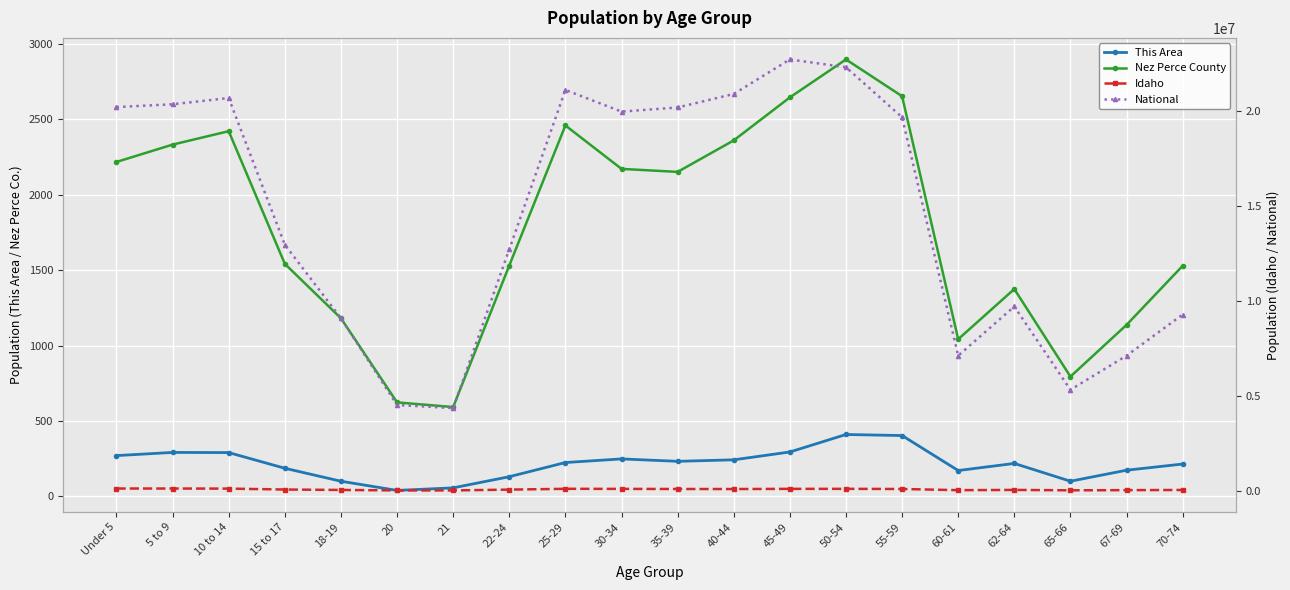

Which category has the lowest value in the National series?

21